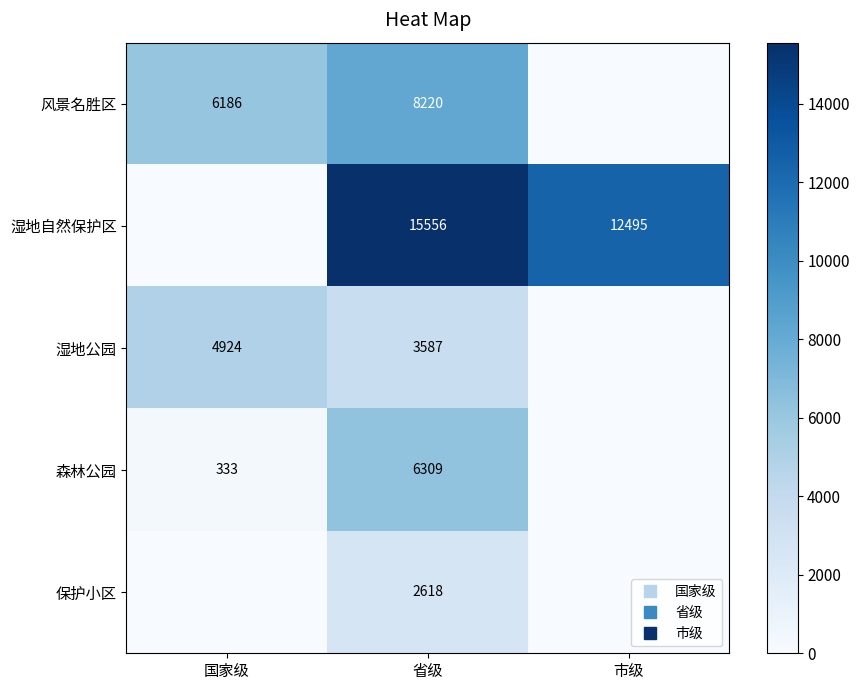

The 保护小区 series shows 0 at 市级. True or false?

True